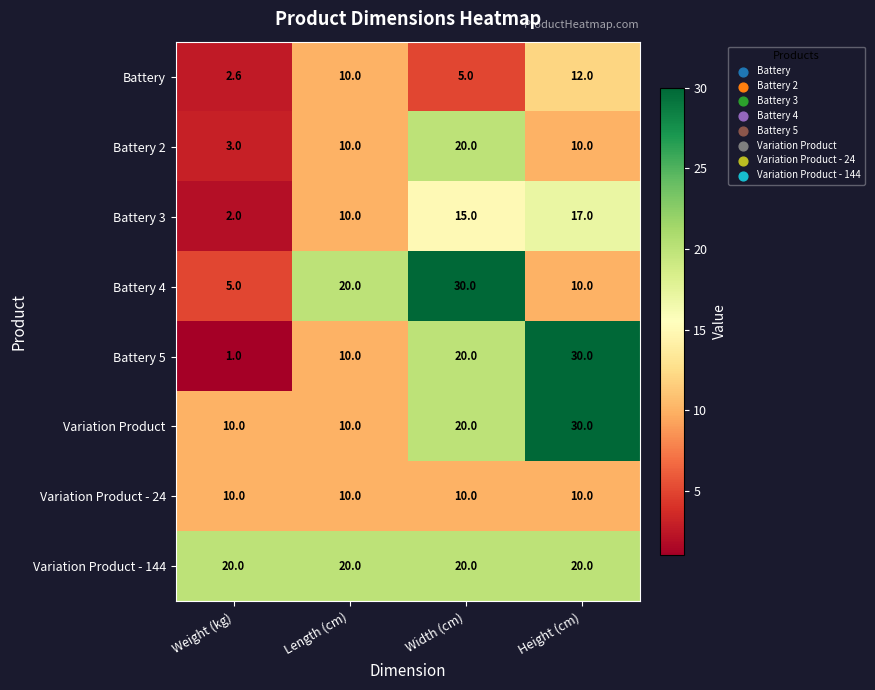

What is the smallest value displayed?

1.0